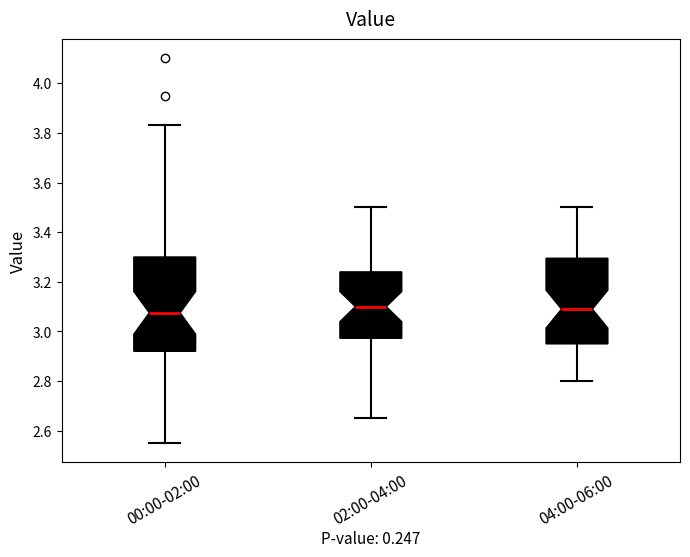

Where does the upper whisker of the box for 02:00-04:00 end on the y-axis? The values are not printed on the chart, so give them approximately, as read against the axis.

3.50